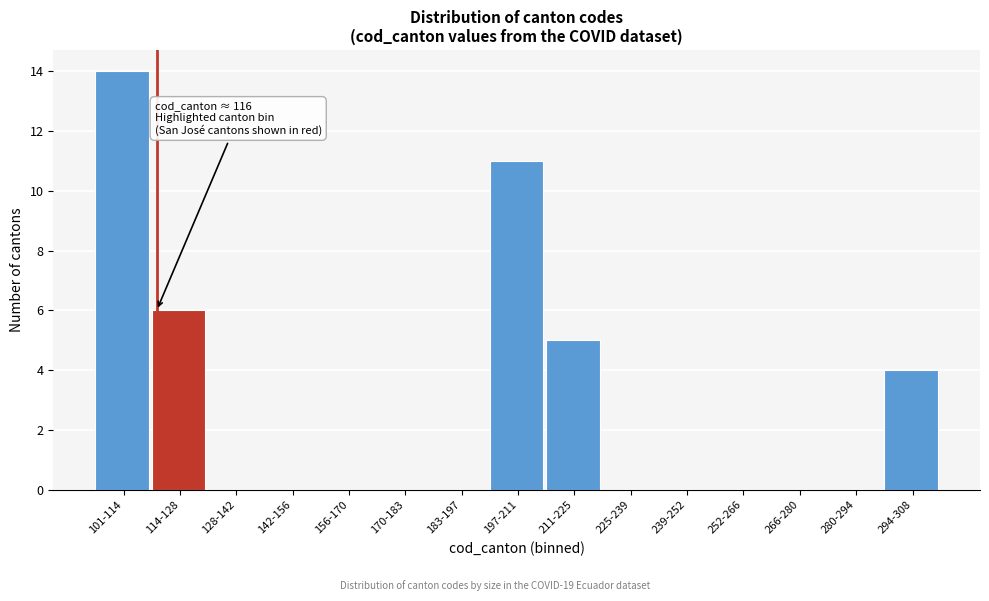

Reading left to right, transcribe all the data shown in this chart.

101-114=14	114-128=6	128-142=0	142-156=0	156-170=0	170-183=0	183-197=0	197-211=11	211-225=5	225-239=0	239-252=0	252-266=0	266-280=0	280-294=0	294-308=4